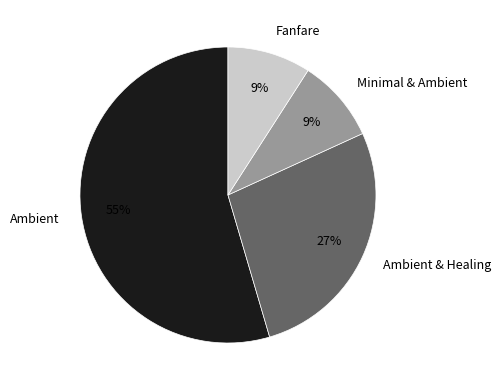

To the nearest percent, what portion does Ambient represent?

55%